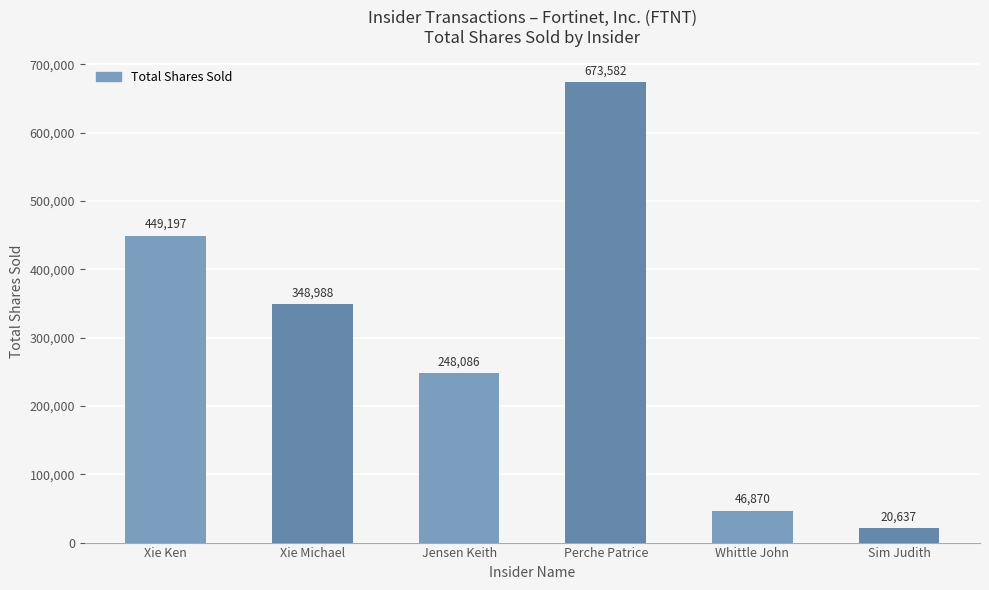

How many values are below 348988?

3